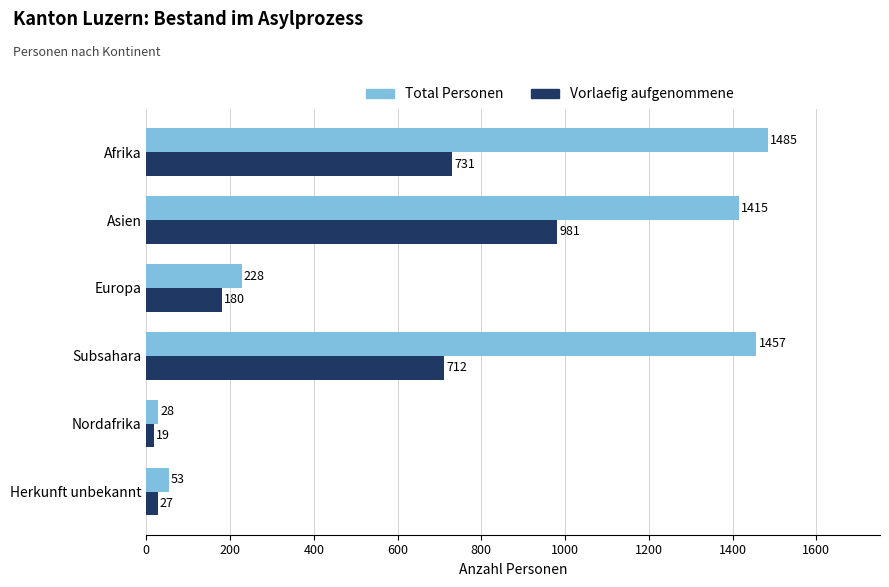

Between Afrika and Subsahara, which series saw the biggest shift?

Total Personen